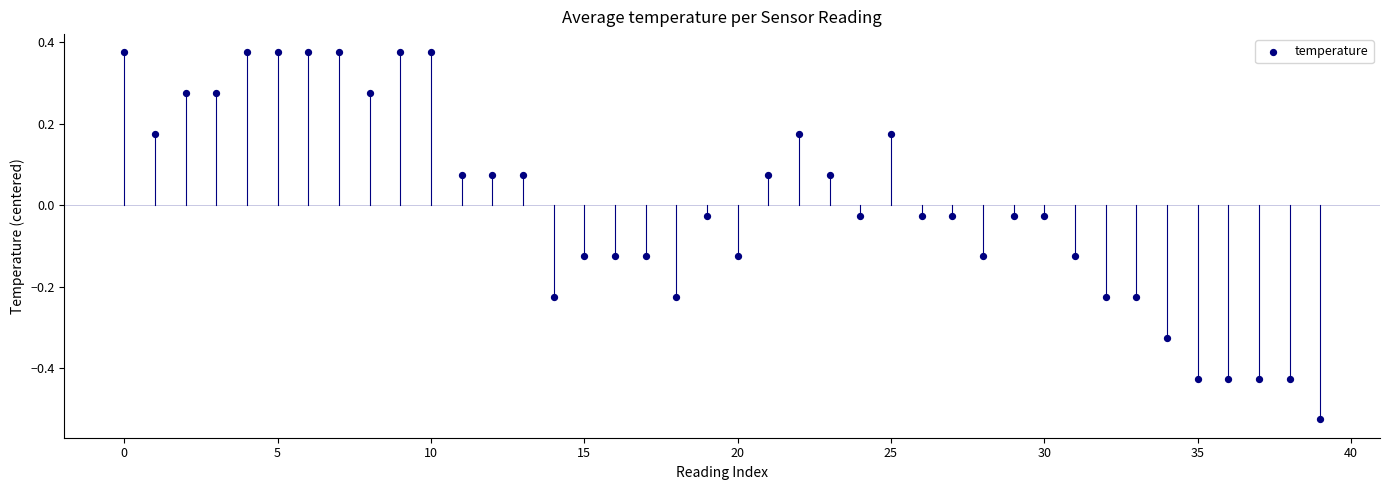

What is the range of Y values (max minus min)?

0.9